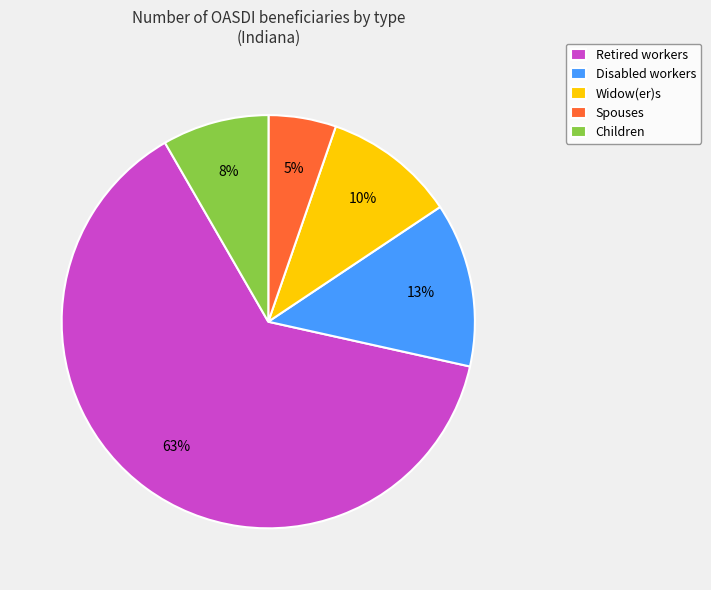

Rank the categories by value from highest to lowest.

Retired workers, Disabled workers, Widow(er)s, Children, Spouses